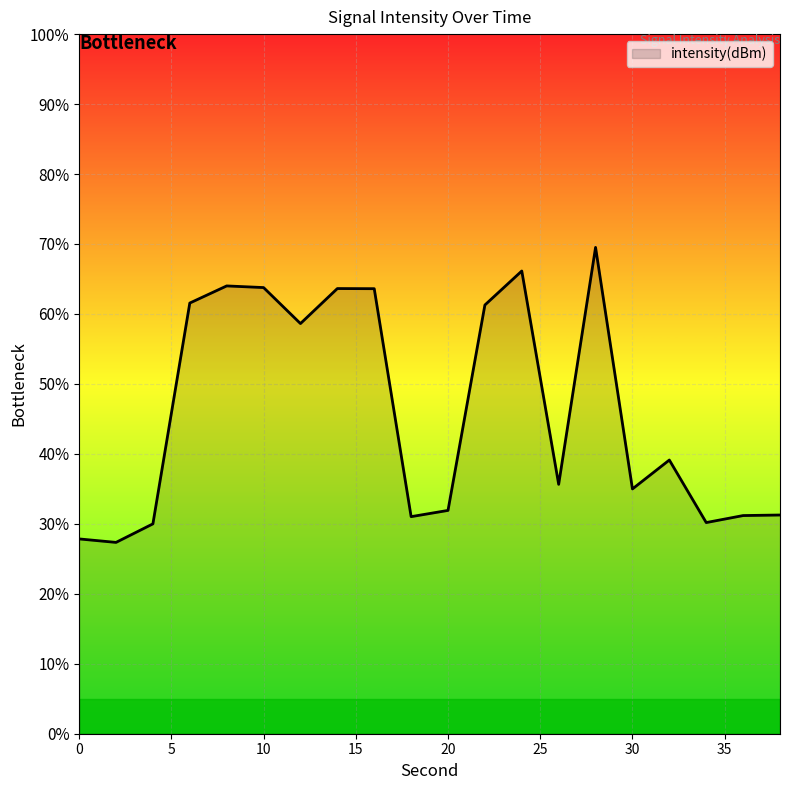

Count the number of data series in this chart.

1